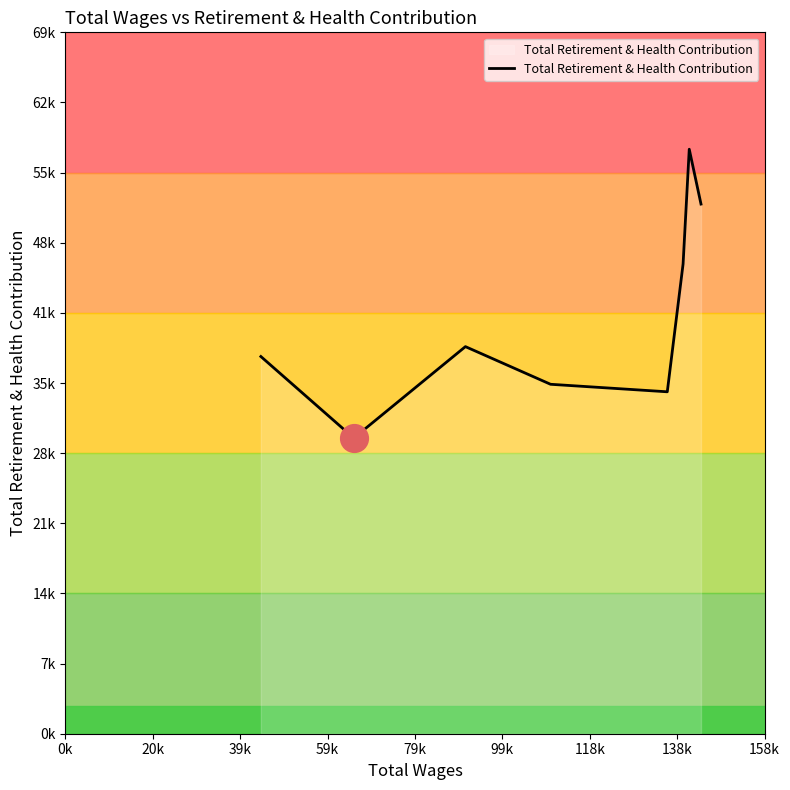

Is this an area chart (filled region under the line)?

Yes